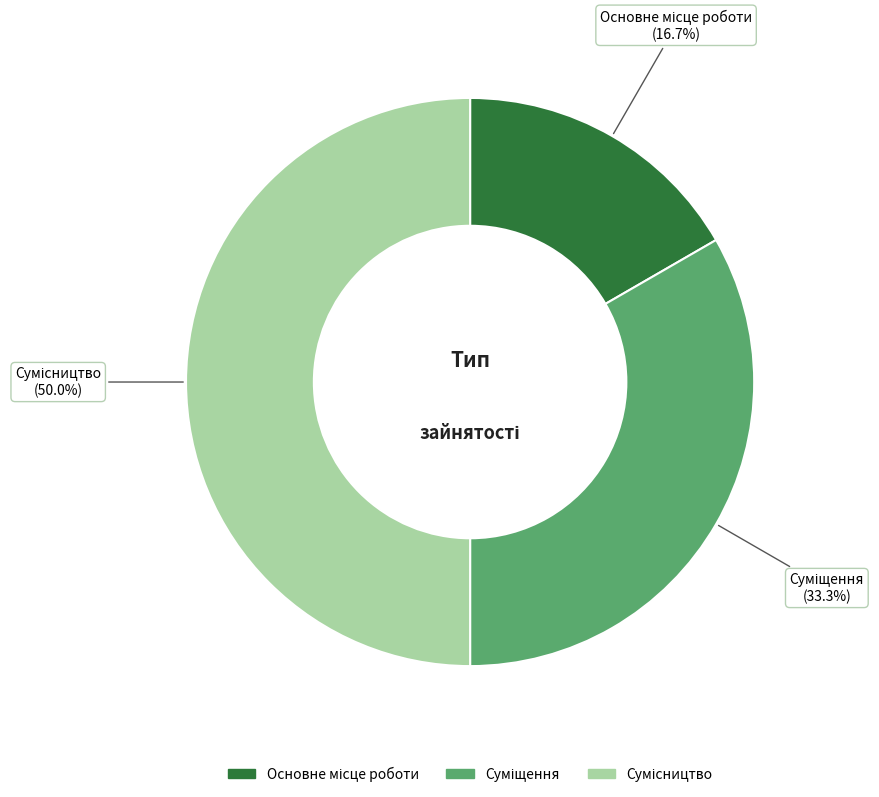

To the nearest percent, what is the difference between the largest and smallest slice percentages?

33%